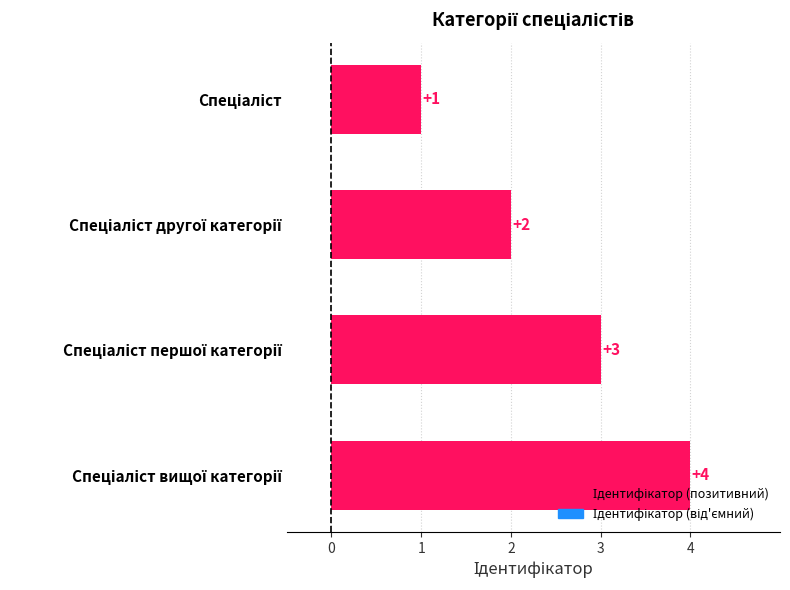

How many bars are there in total?

4